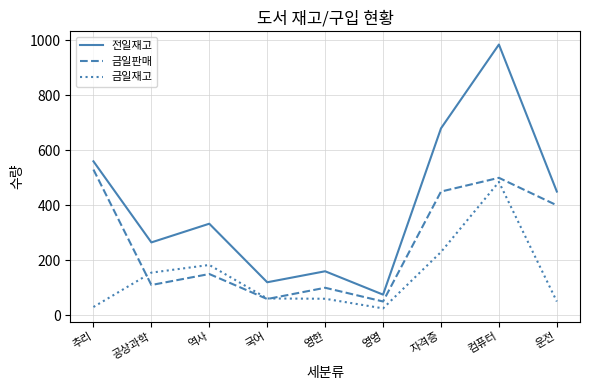

At which label does 금일재고 reach its peak?

컴퓨터